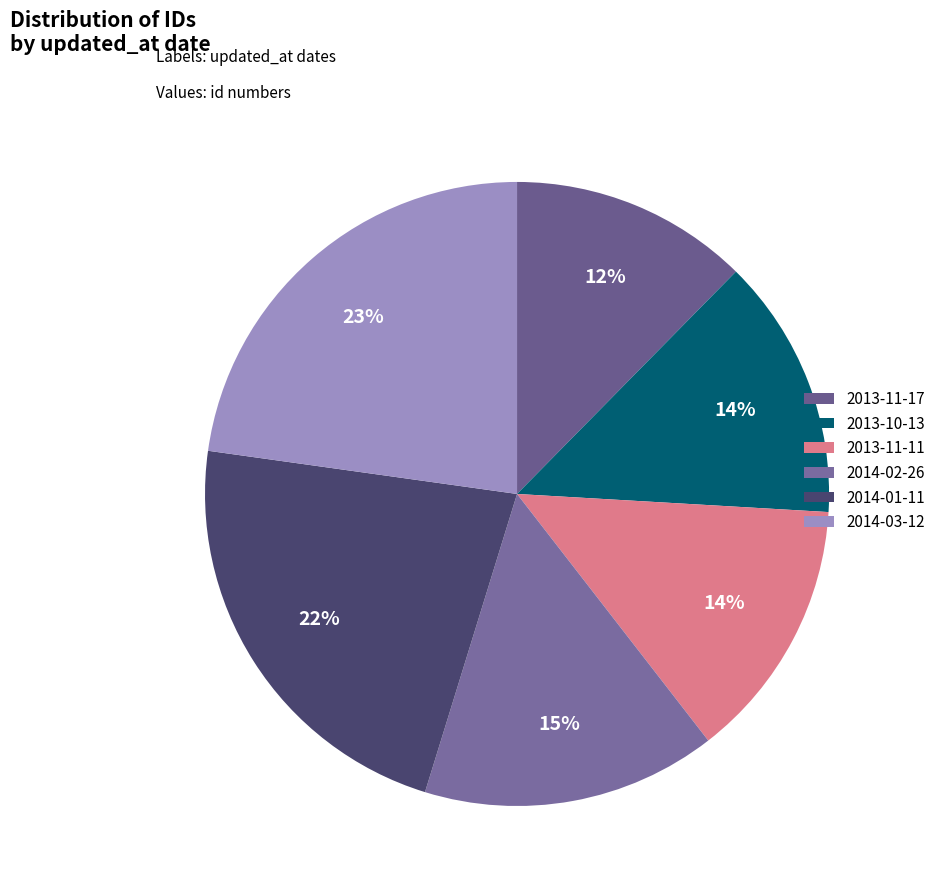

What percentage do 2014-01-11 and 2013-11-11 together represent?

36.0%